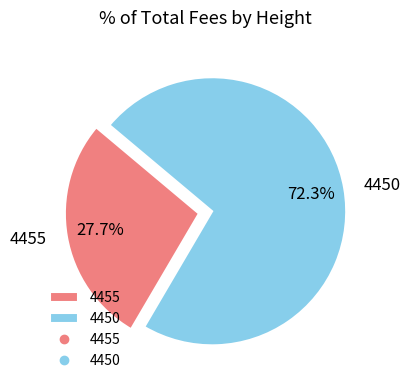

To the nearest percent, what percentage of the pie is 4450?

72%